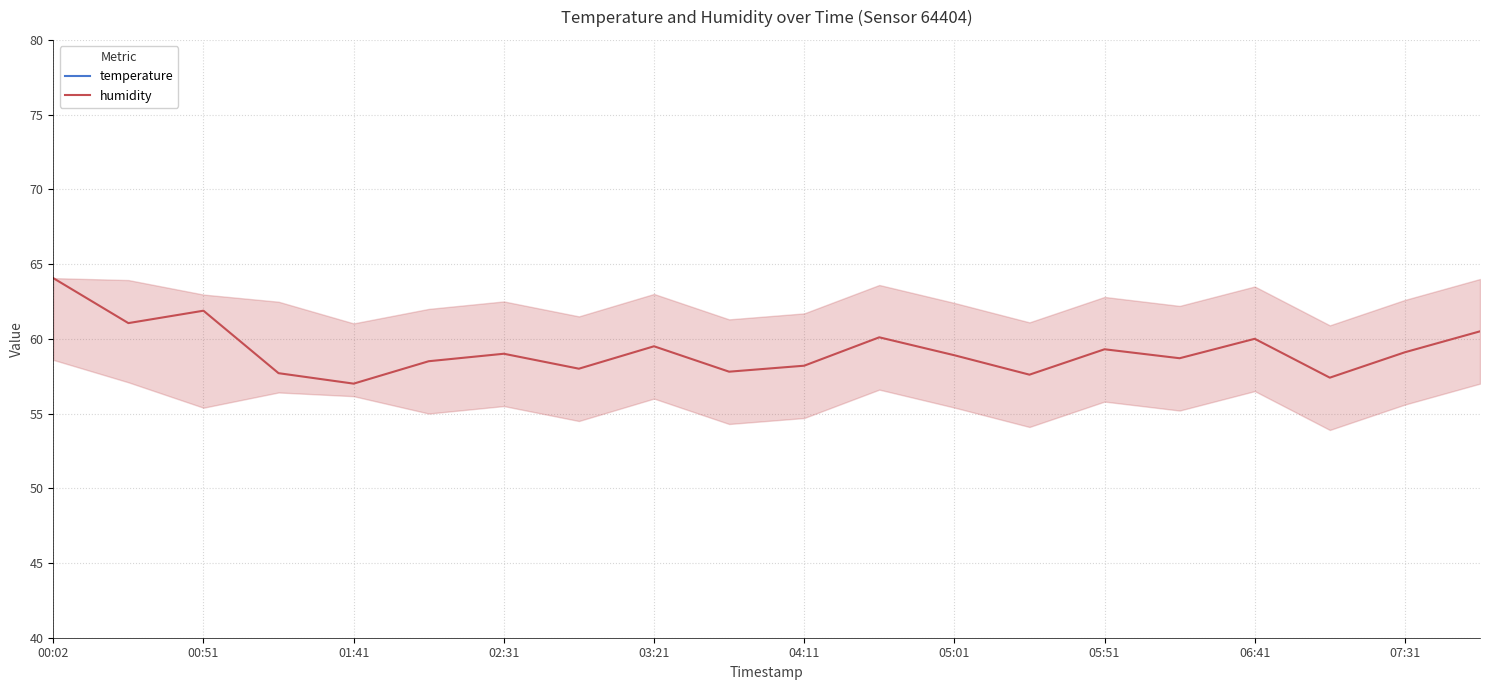

At which category does humidity reach its first local peak?

00:51